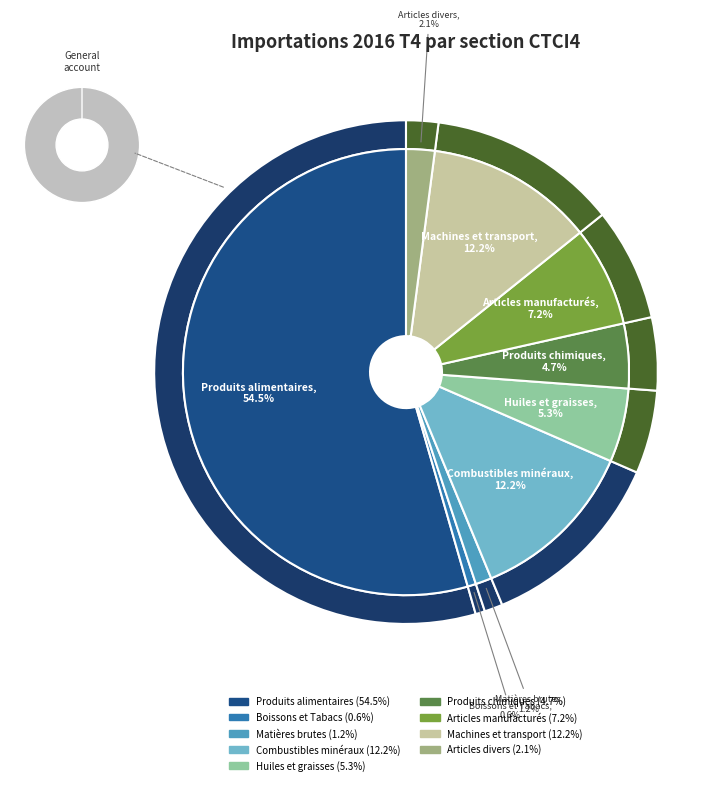

To the nearest percent, what portion does Boissons et Tabacs represent?

1%